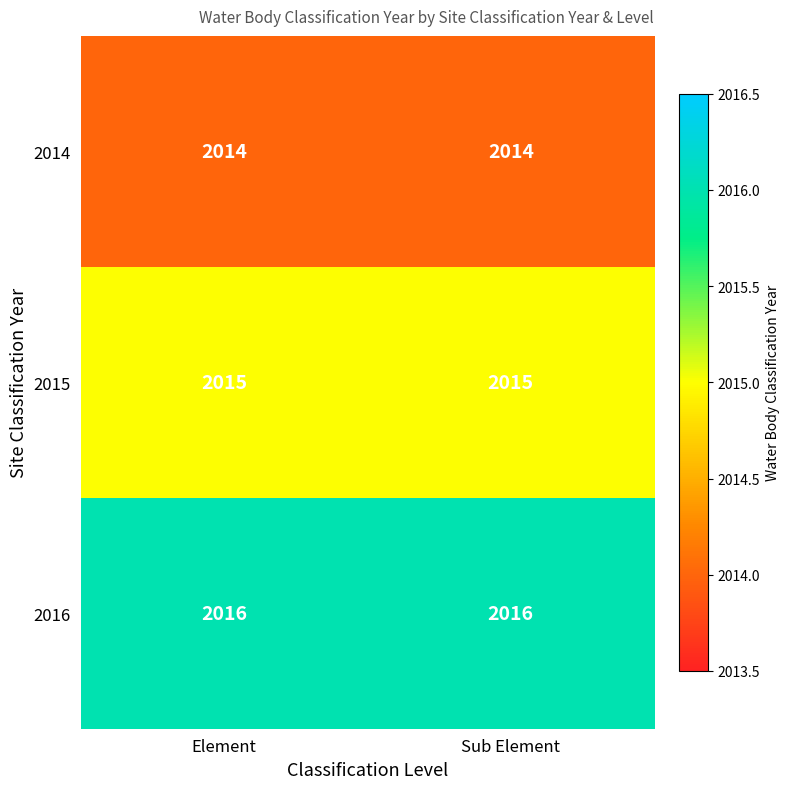

True or false: 2016 has a value of 3389 at Sub Element.

False